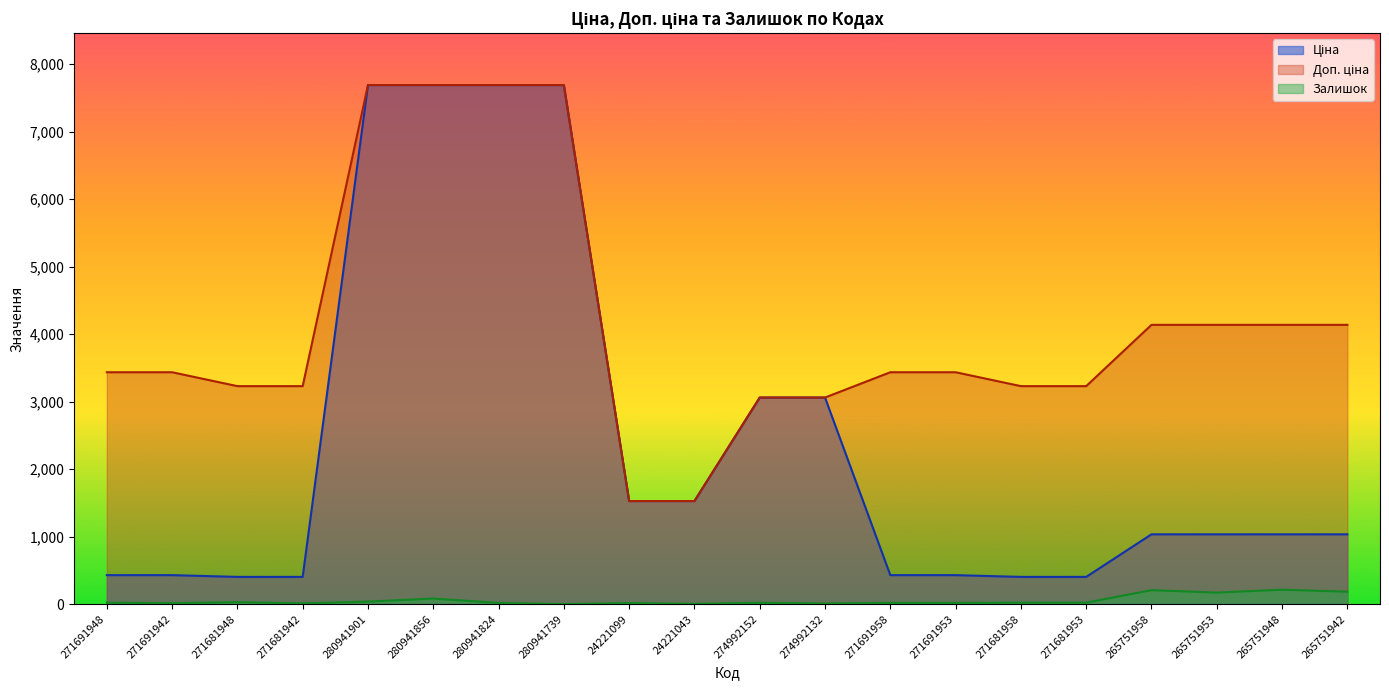

True or false: Ціна has more than 1 points higher than both neighbors.

False